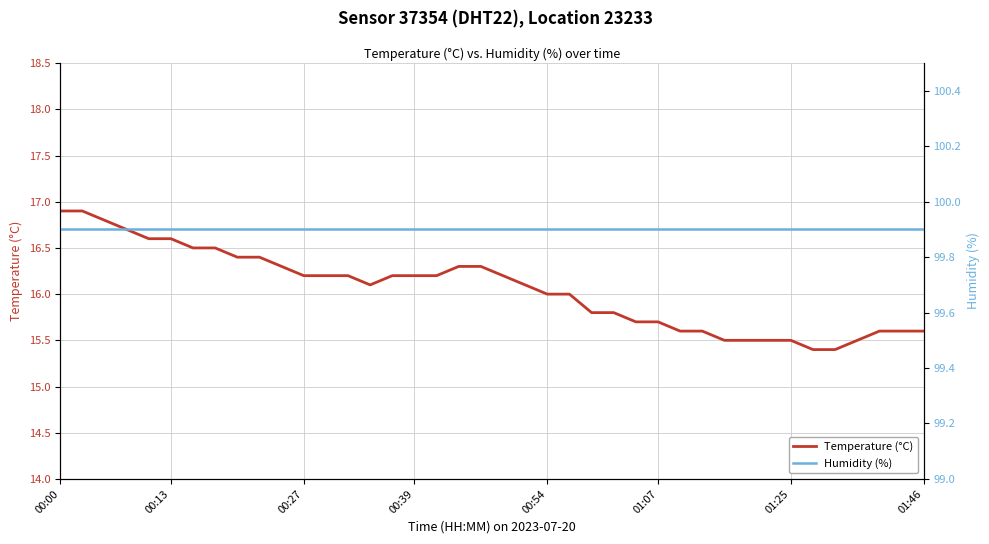

What position from the right is 17?

23